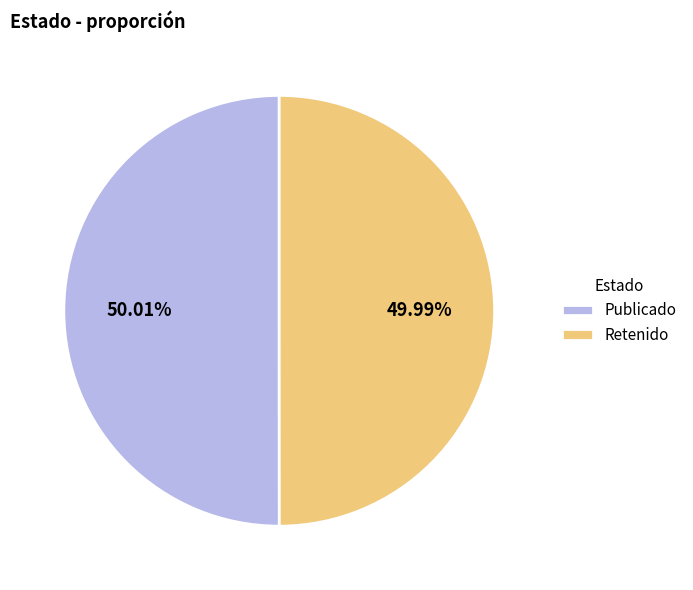

Approximately how many times larger is the value at Publicado compared to Retenido?

1.0